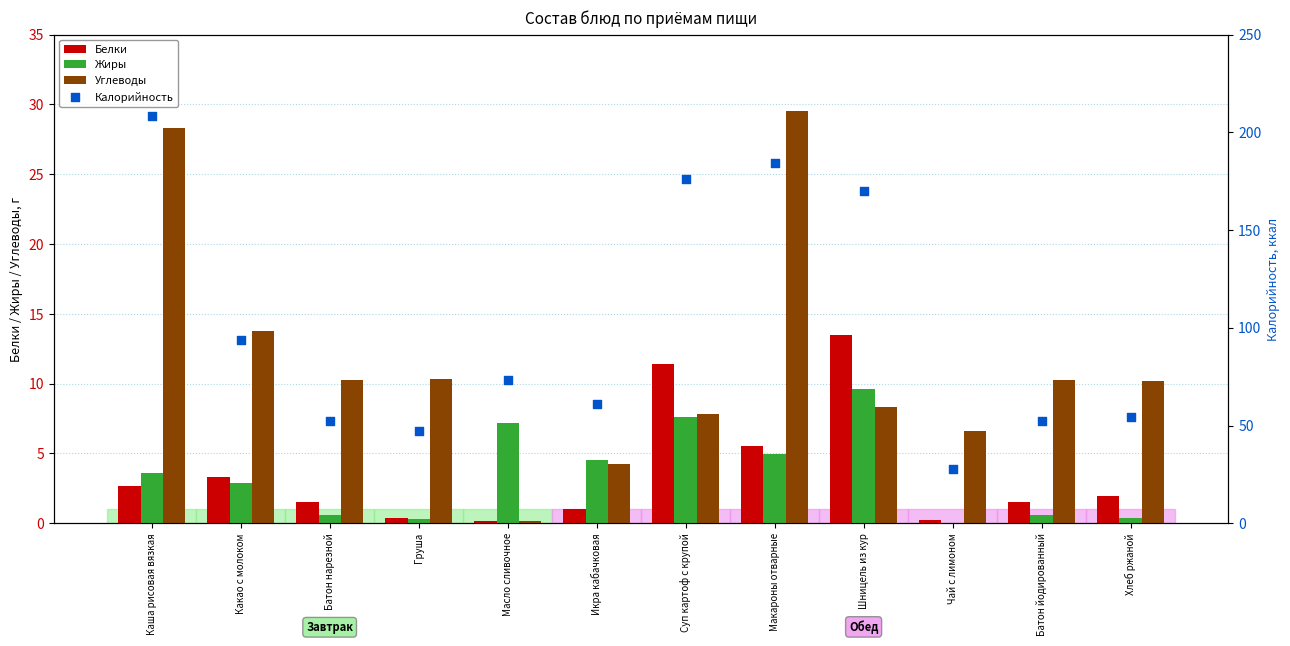

At how many categories does at least one series exceed 56?

7